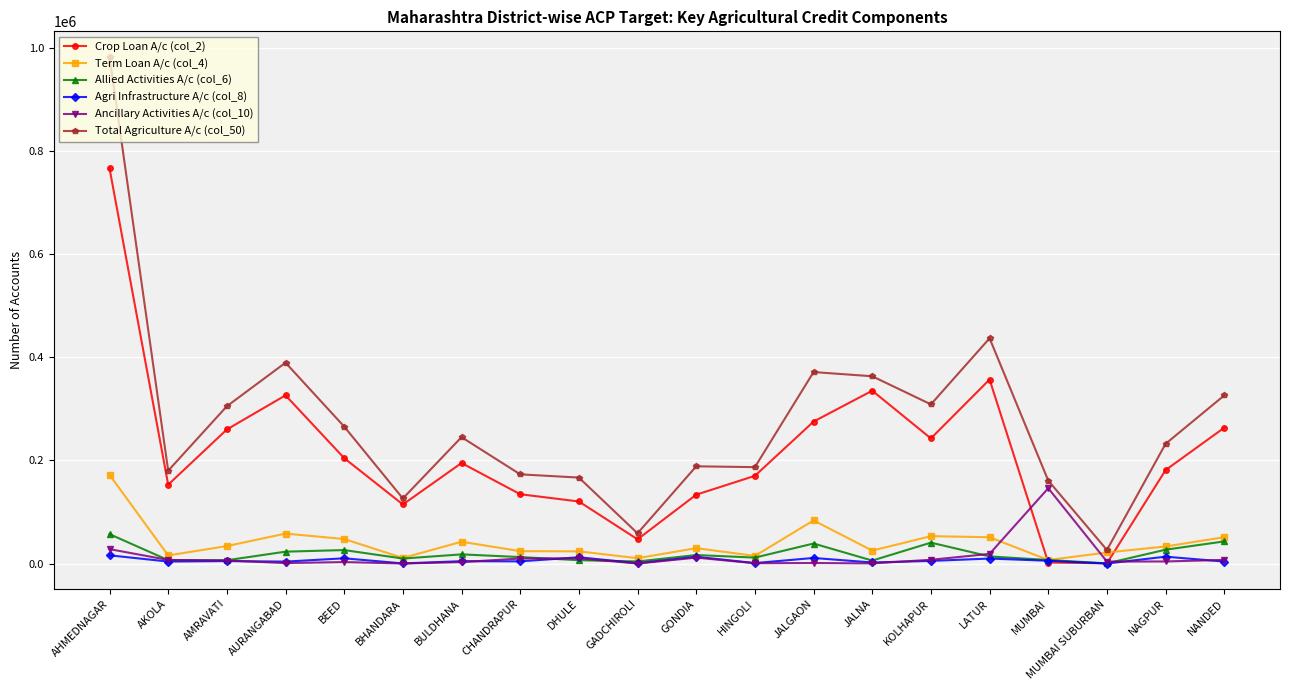

Is it true that Ancillary Activities A/c (col_10) equals 2950 at BULDHANA?

True